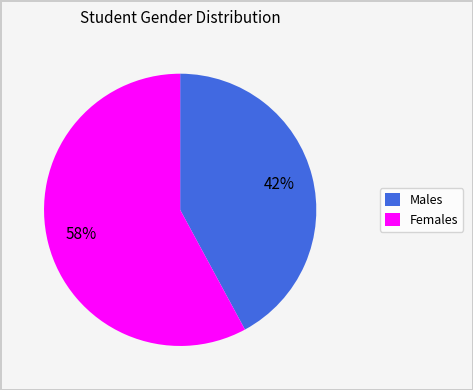

Rank the categories by value from highest to lowest.

Females, Males